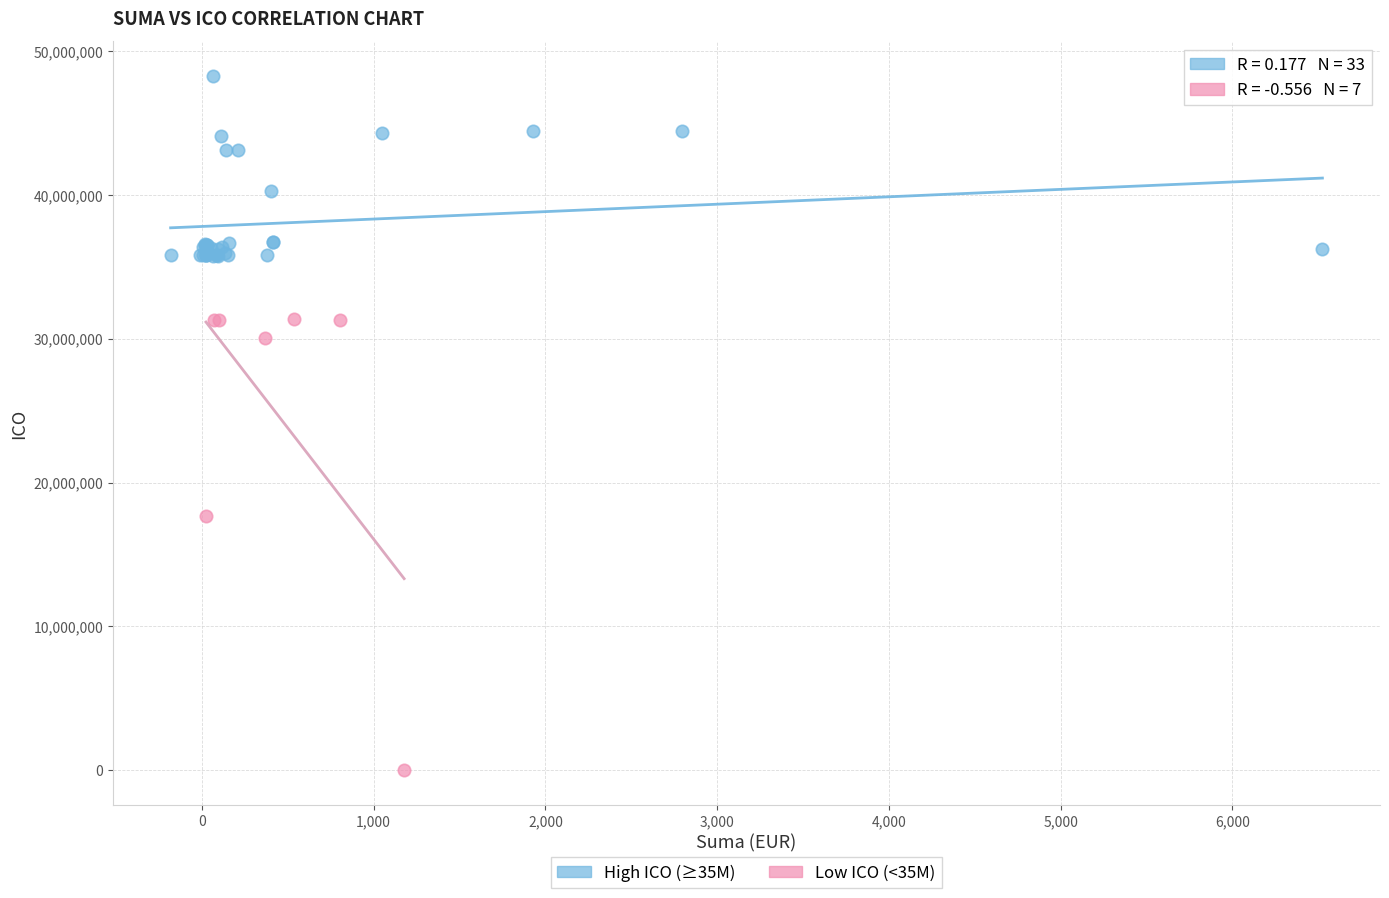

Which series reaches the minimum Y coordinate?

Low ICO (<35M)